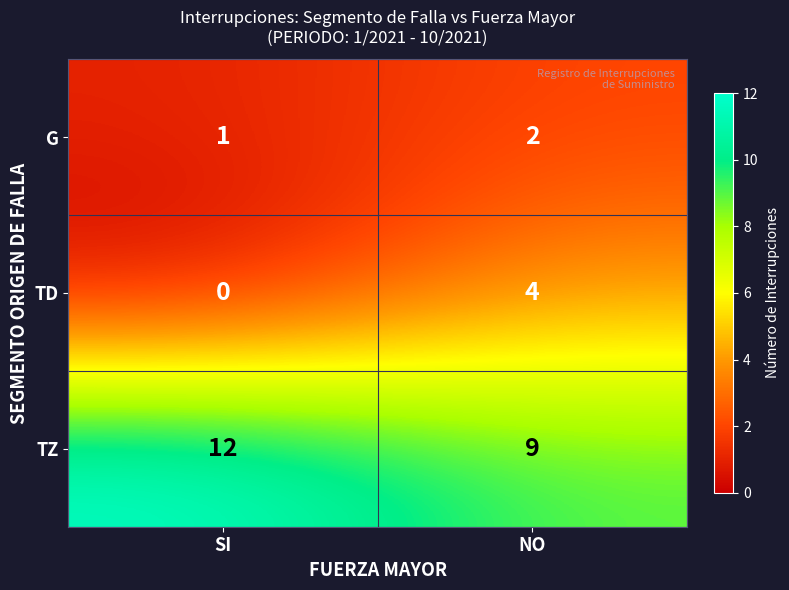

Reading left to right, extract all data points from this chart.

G: 1	2
TD: 0	4
TZ: 12	9